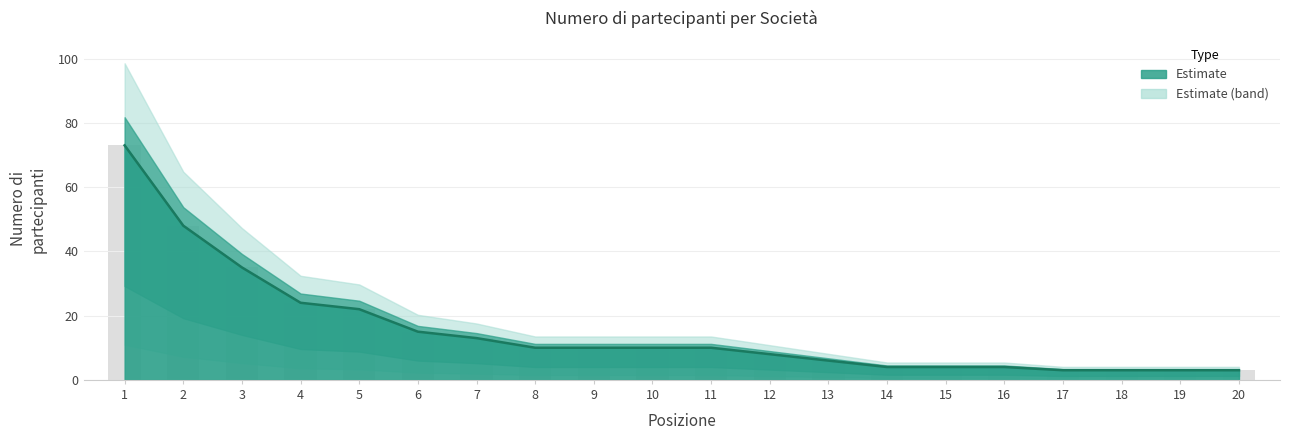

What is the average value?

15